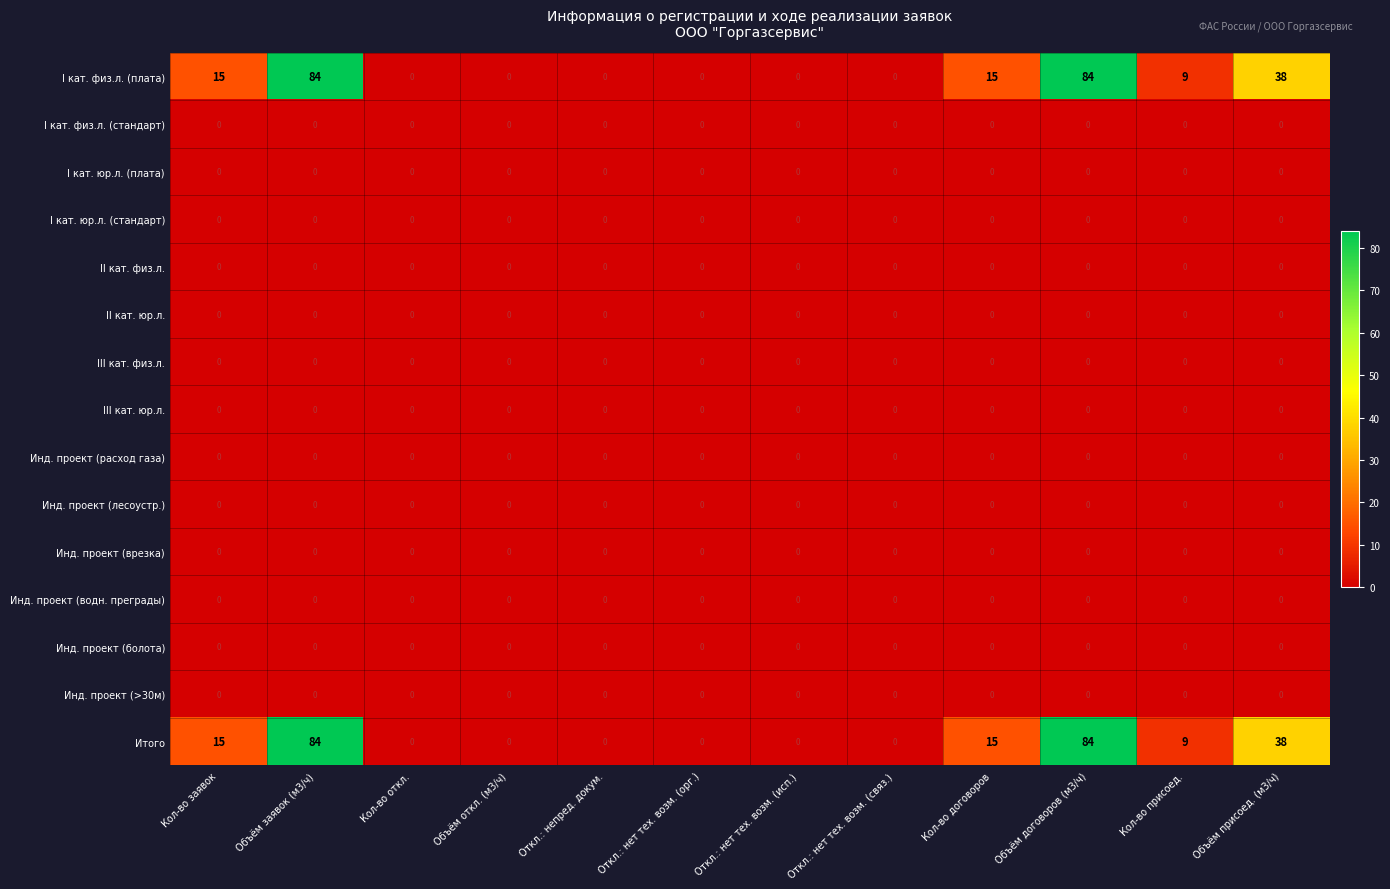

True or false: Инд. проект (болота) has a value of 0 at Кол-во откл..

True